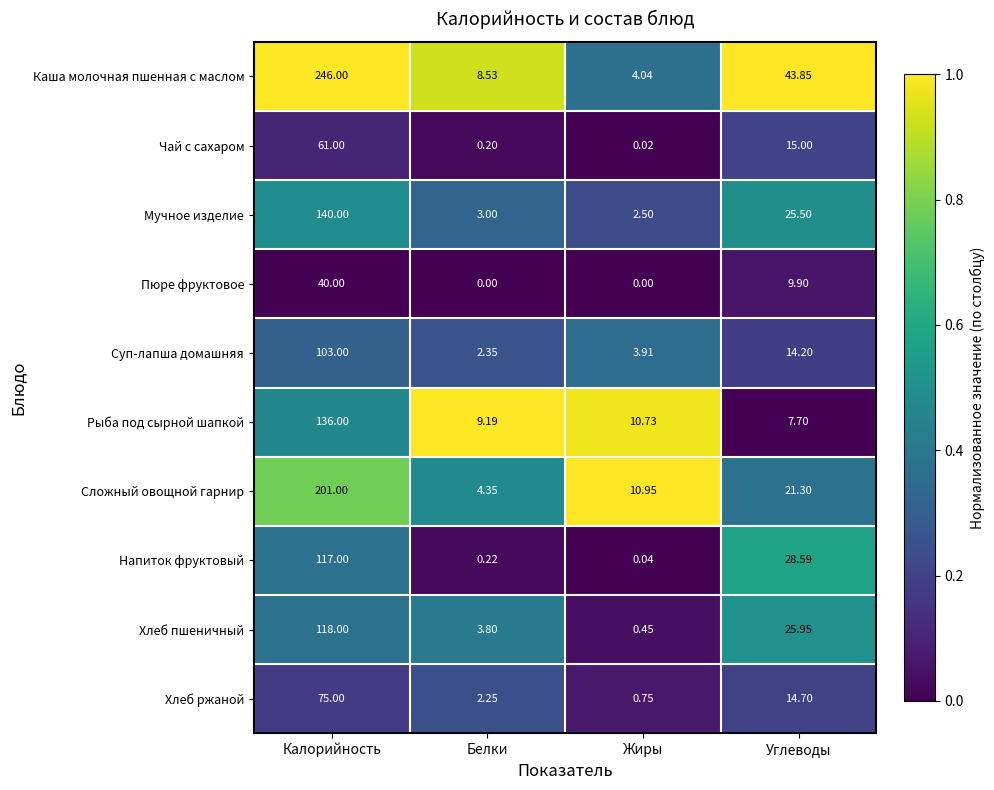

At which category is the sum across all series the highest?

Калорийность